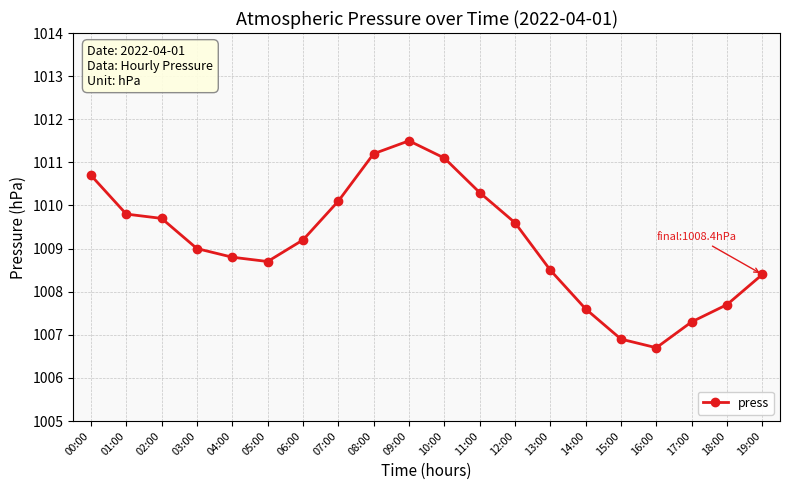

What is the ratio of the value at 05:00 to the value at 01:00?

1.0